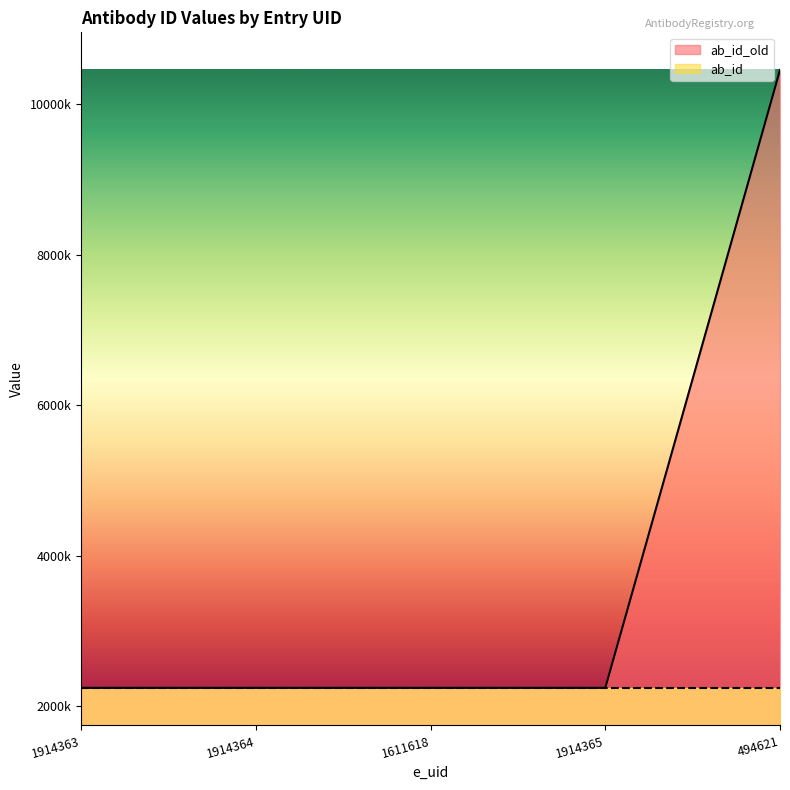

Which label corresponds to the smallest value in the chart?

1914363